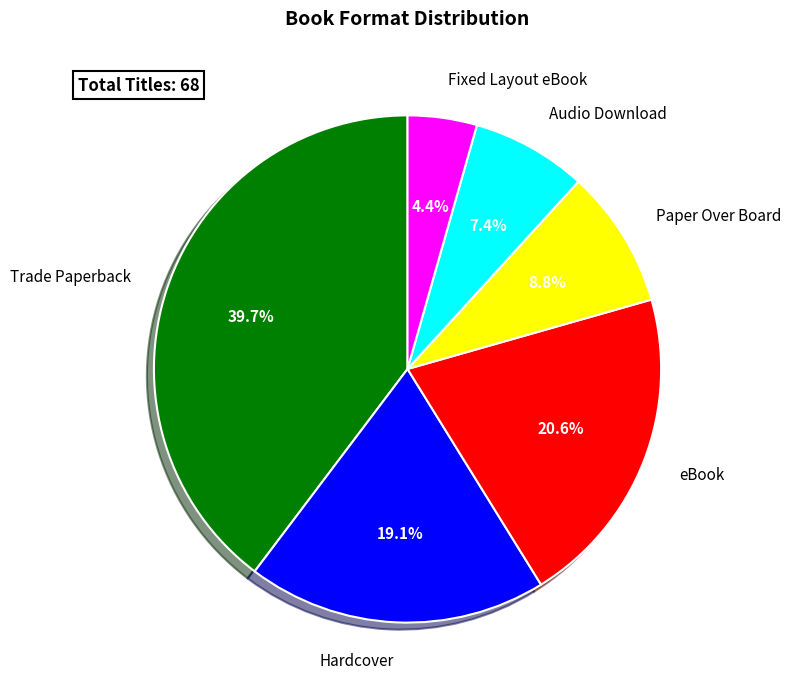

To the nearest percent, what is the combined percentage of Audio Download and Trade Paperback?

47%